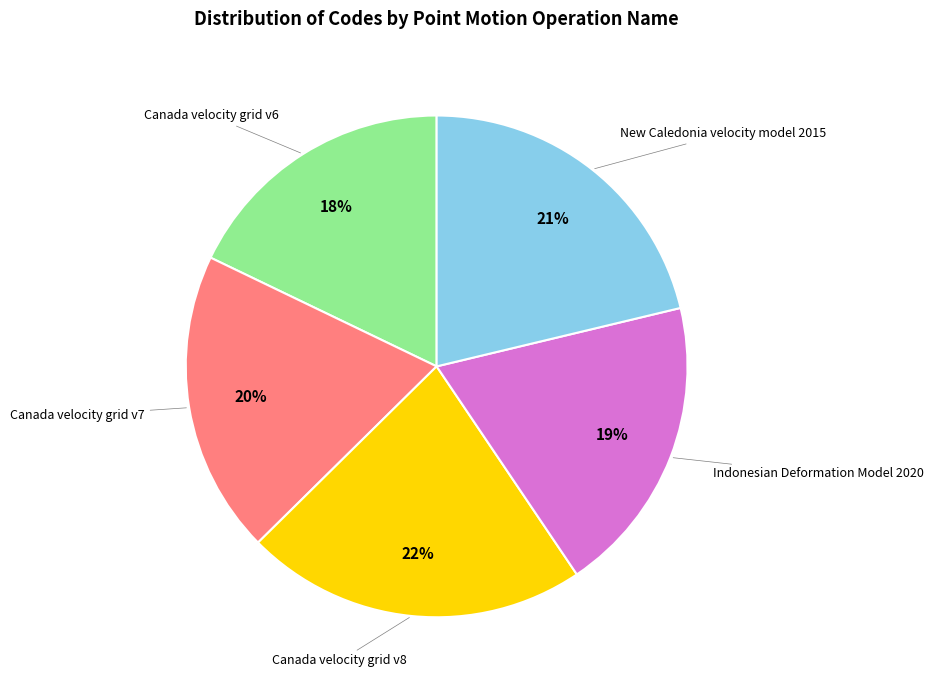

To the nearest percent, what is the average slice percentage?

20%